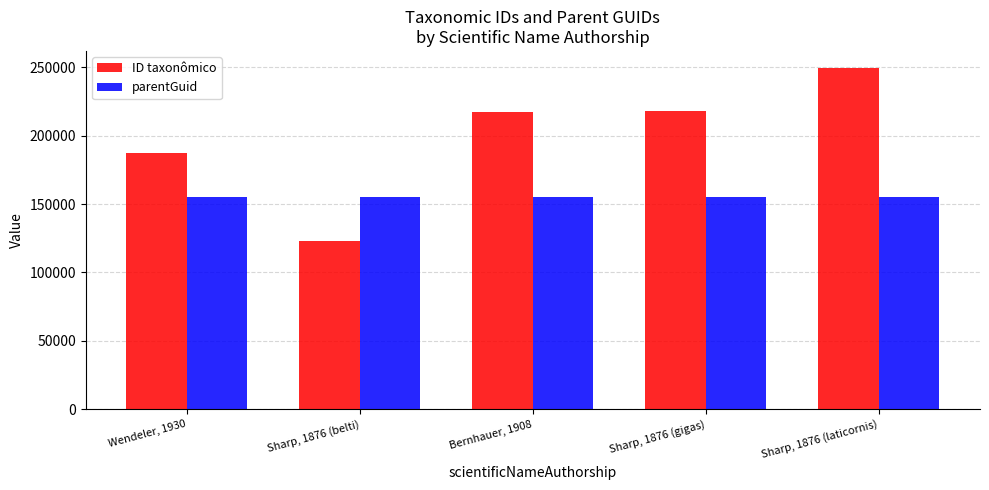

Which series has the largest range (max minus min)?

ID taxonômico